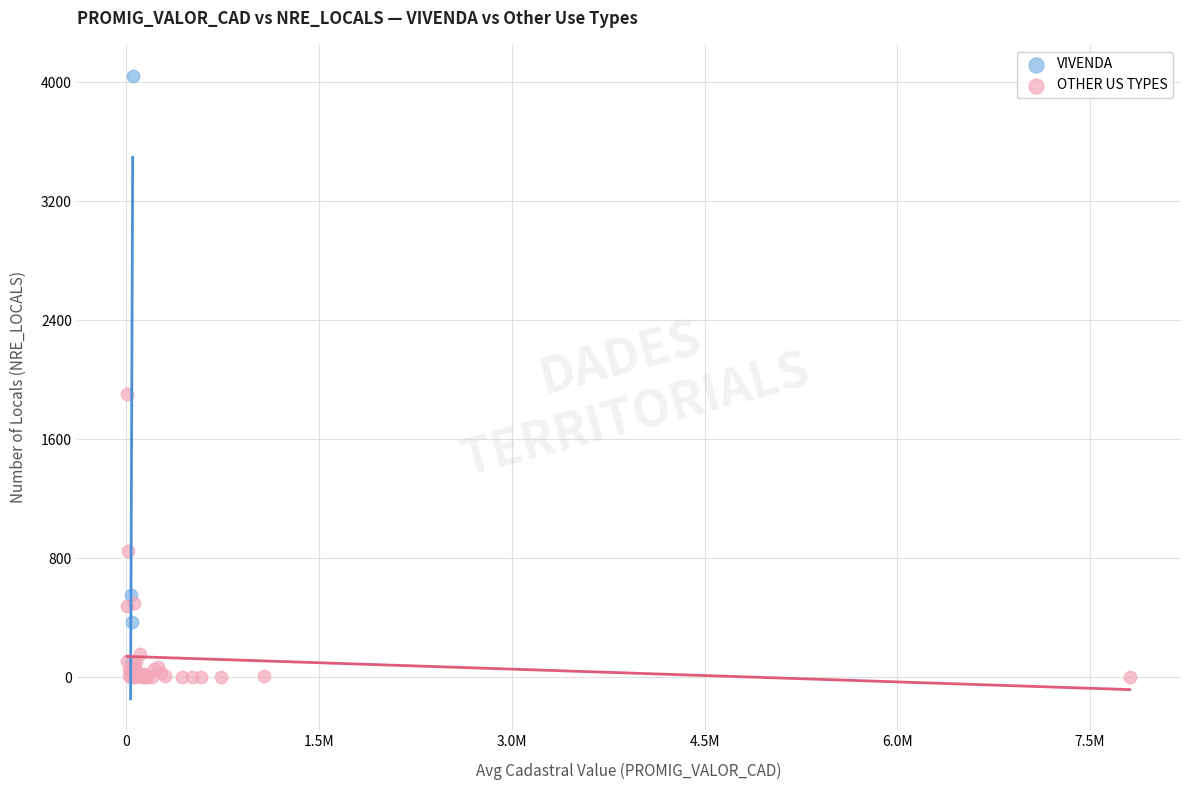

Which series contains the lowest Y value?

OTHER US TYPES